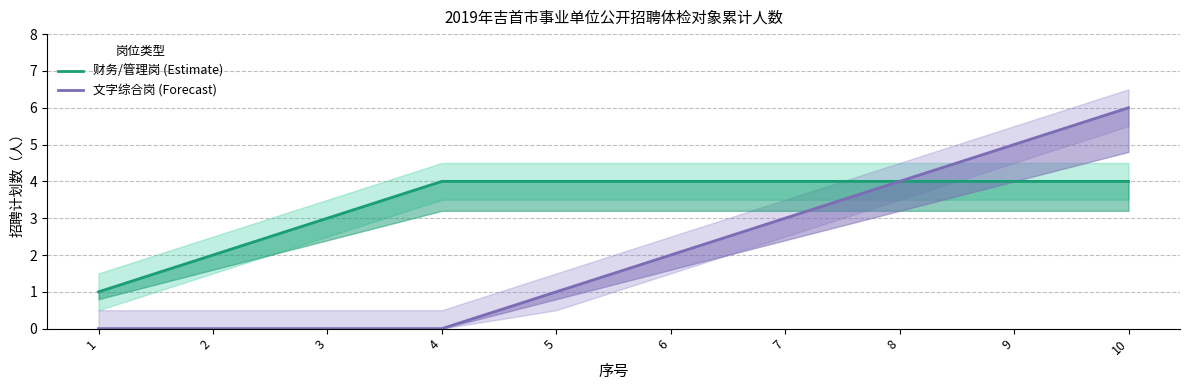

Rank the categories by 财务/管理岗 (Estimate) value from lowest to highest.

1, 2, 3, 4, 5, 6, 7, 8, 9, 10